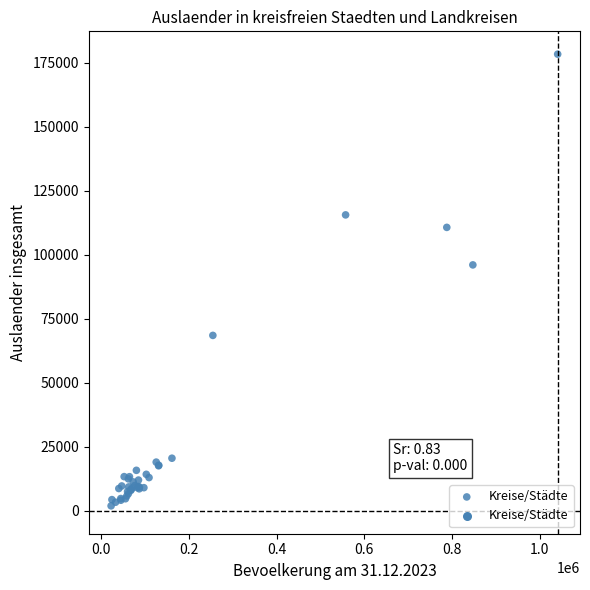

What Y value in the scatter plot is closest to 90185?

96090